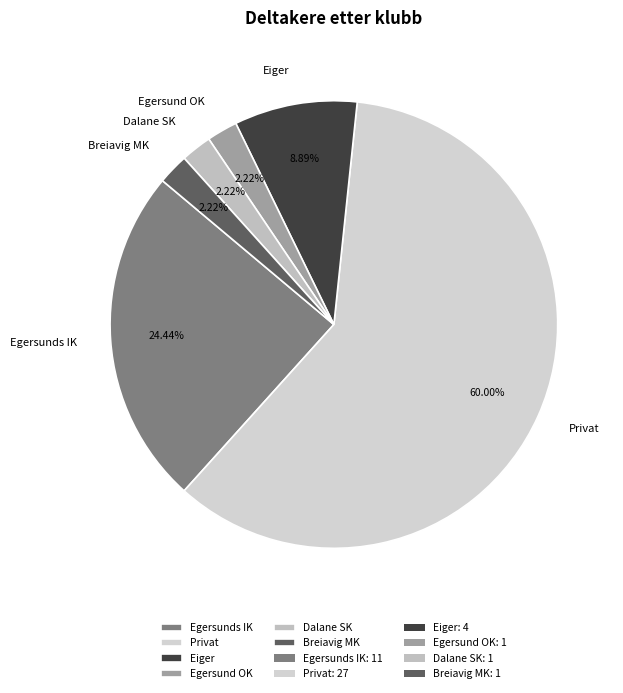

To the nearest percent, what is the average slice percentage?

17%